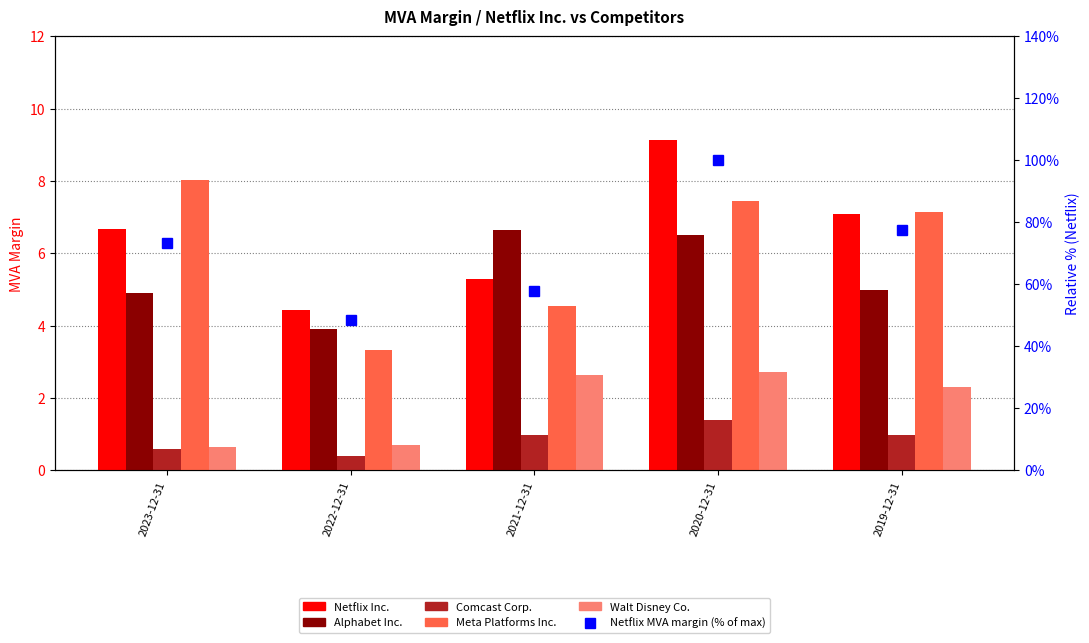

Is it true that Walt Disney Co. equals 2.7 at 2020-12-31?

True